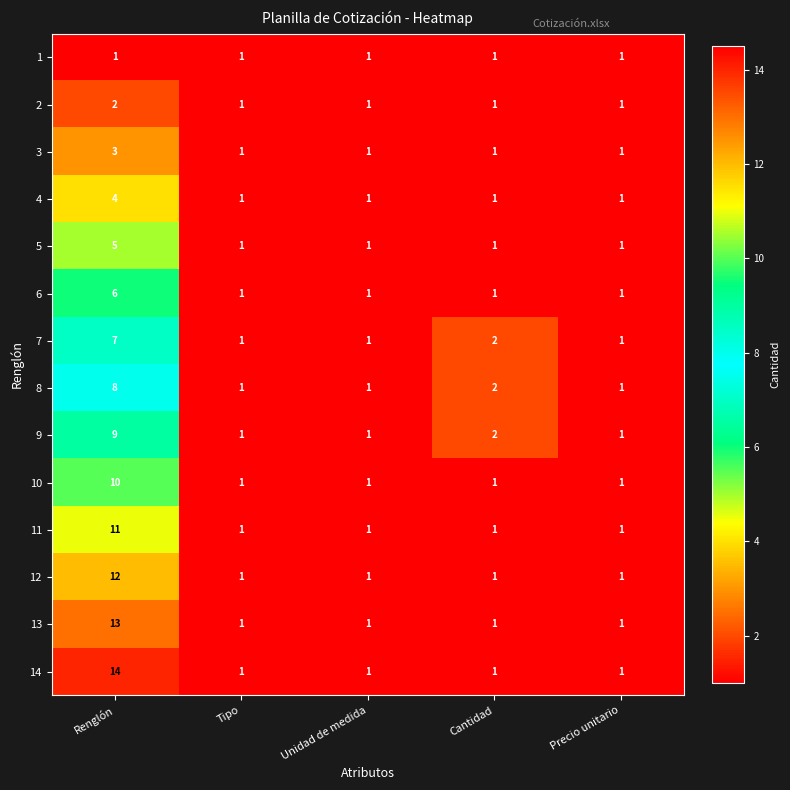

How many distinct data groups are displayed?

14